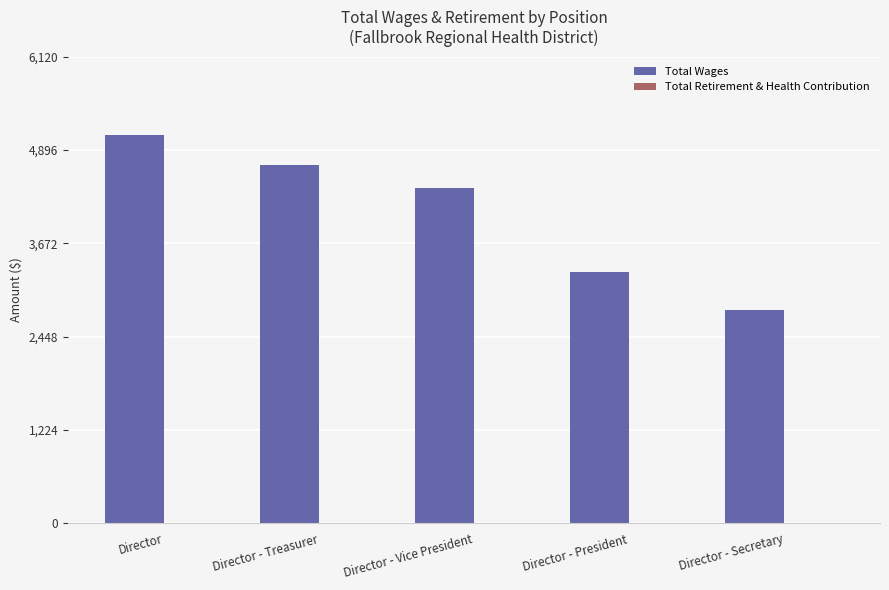

At which label is the value closest to 3950?

Director - Vice President